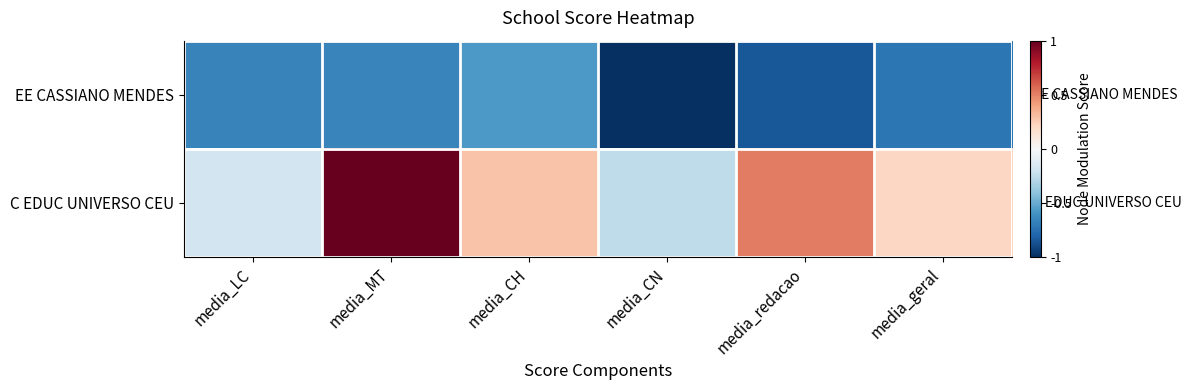

Which has a higher value, media_geral or media_LC?

media_LC